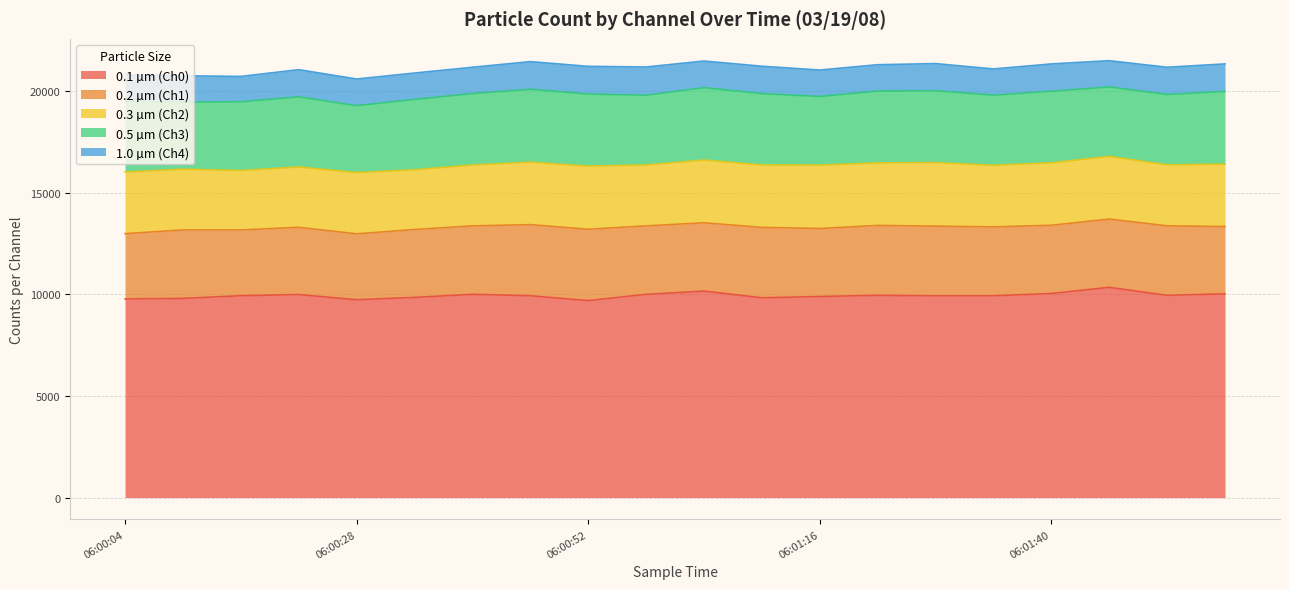

At which category does 1.0 µm (Ch4) reach its first local valley?

06:00:16